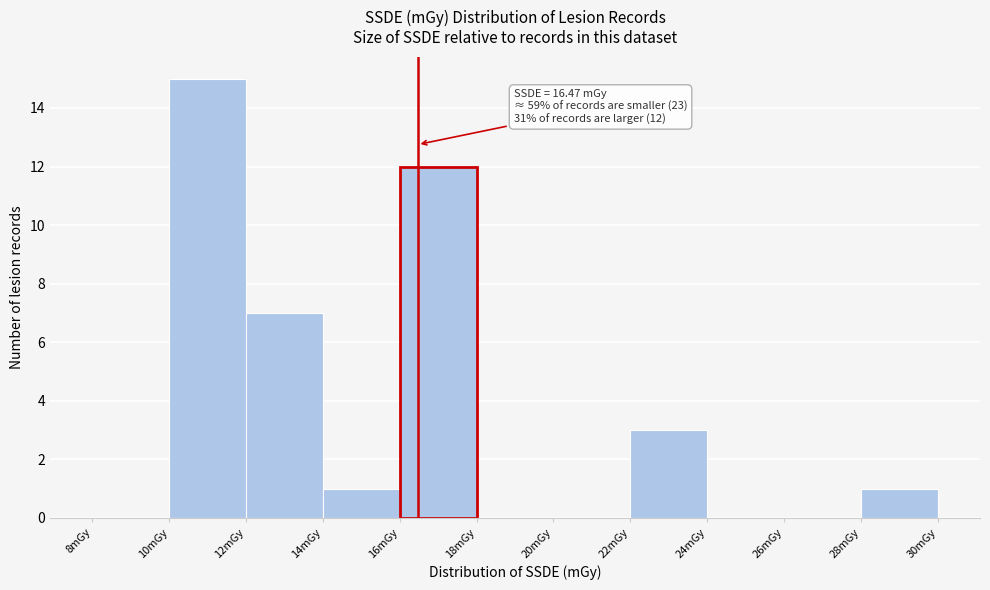

Which range on the x-axis has the tallest bar?

10 to 12